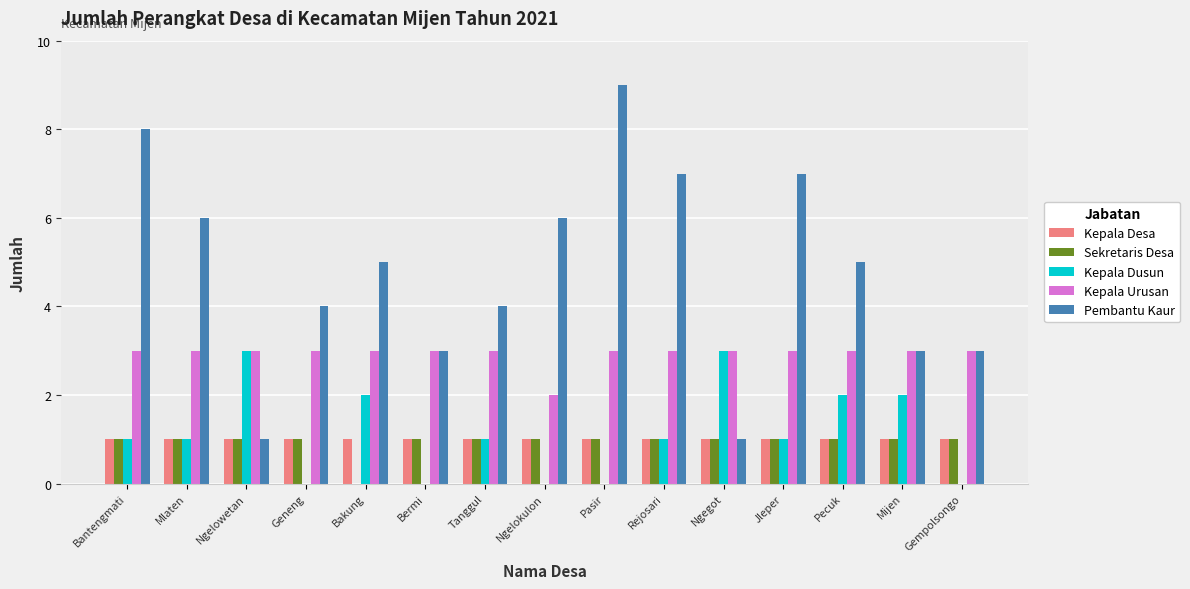

What value does the Kepala Dusun series have at Pecuk?

2